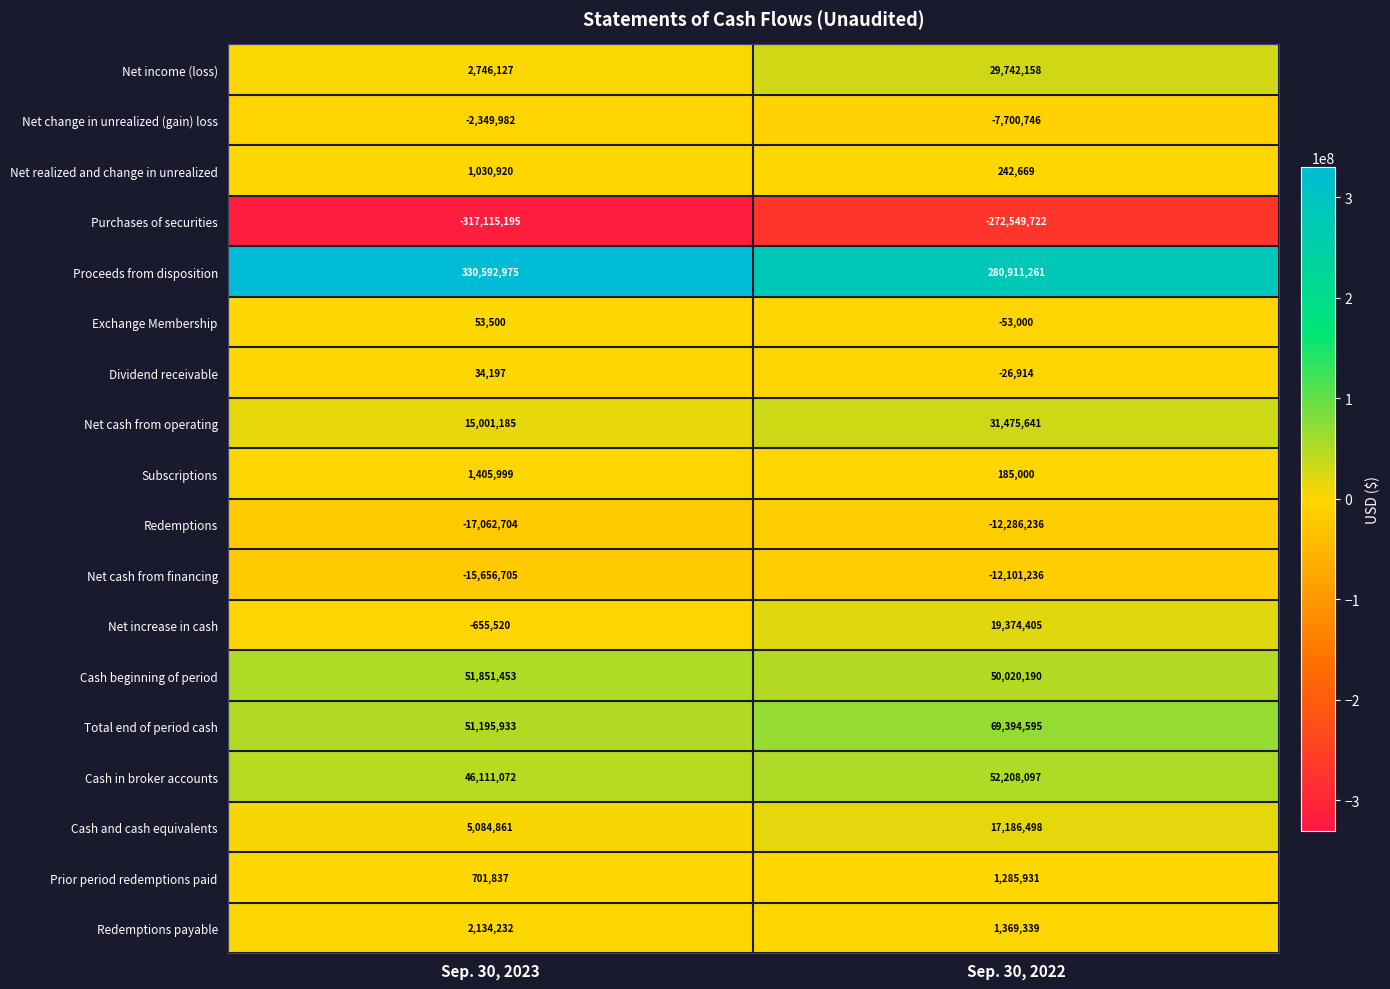

True or false: Proceeds from disposition has a value of 594589897 at Sep. 30, 2023.

False